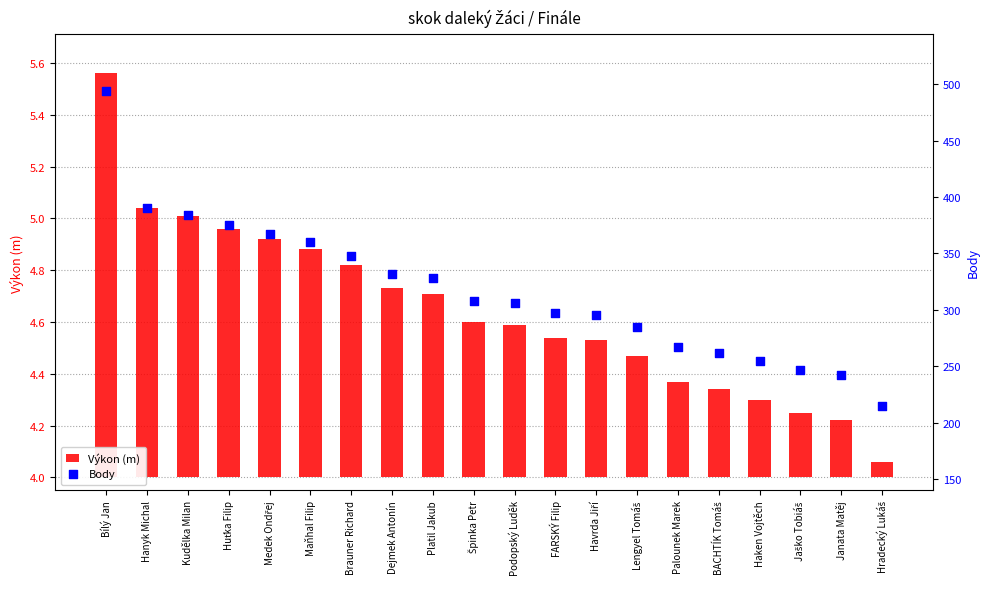

Is the value of Body at BACHTÍK Tomáš greater than the value of Výkon (m) at Havrda Jiří?

Yes